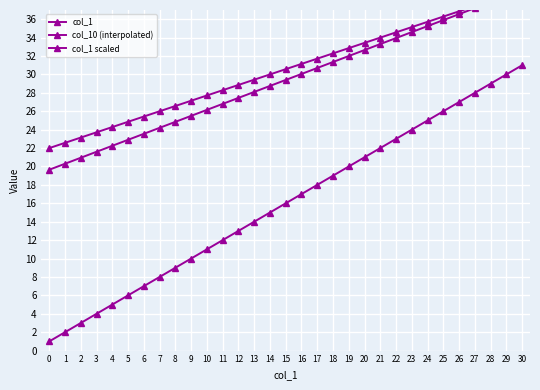

Is this an area chart (filled region under the line)?

No